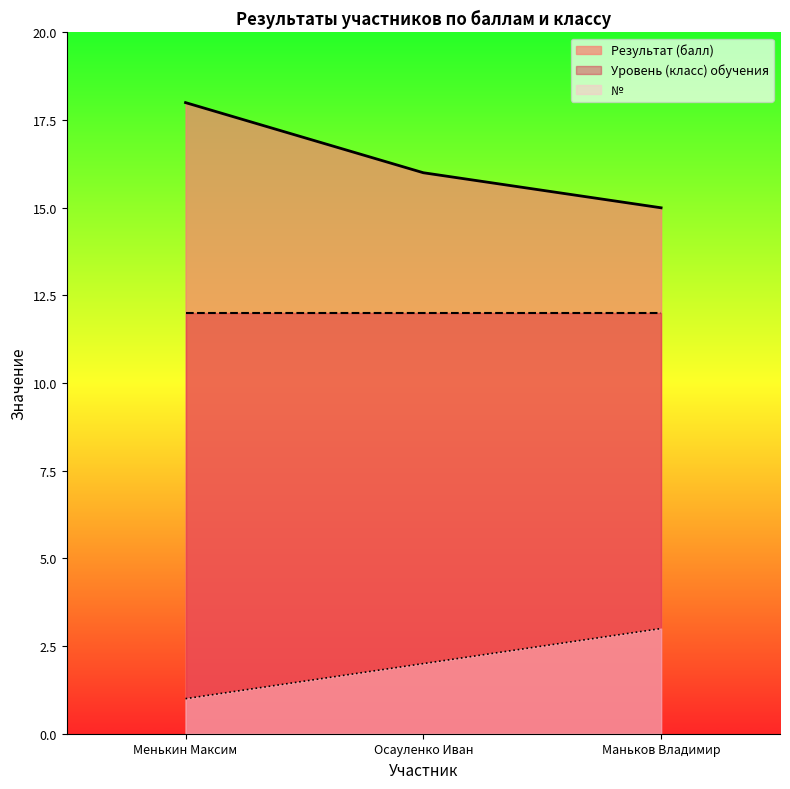

What is the sum of the Результат (балл) values at Менькин Максим and Осауленко Иван?

34